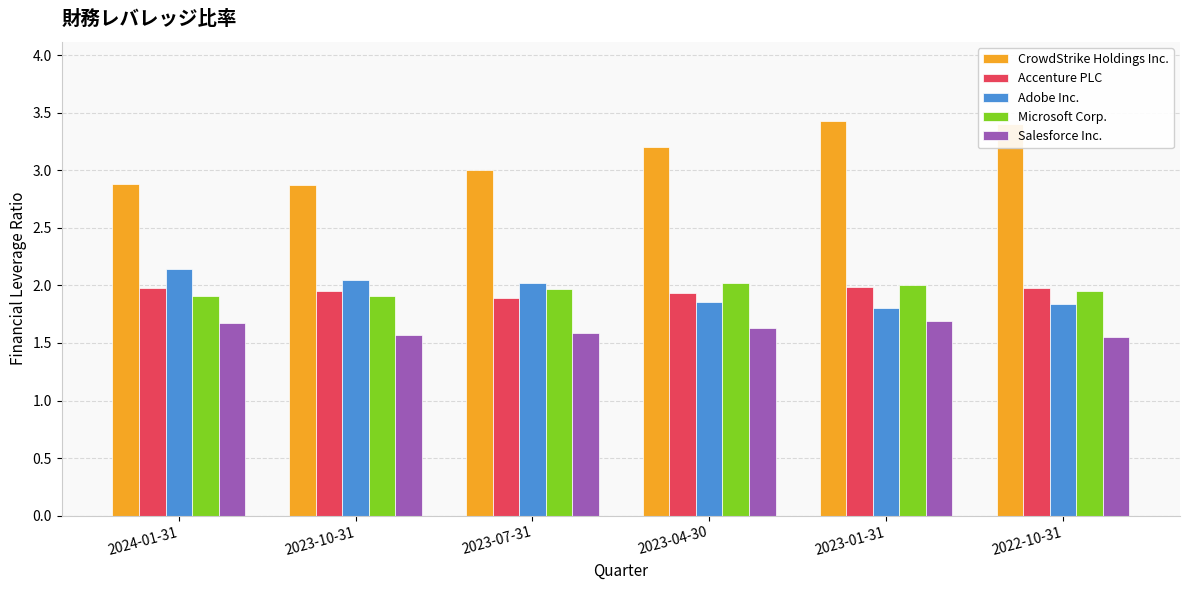

What is the maximum value for Adobe Inc.?

2.1